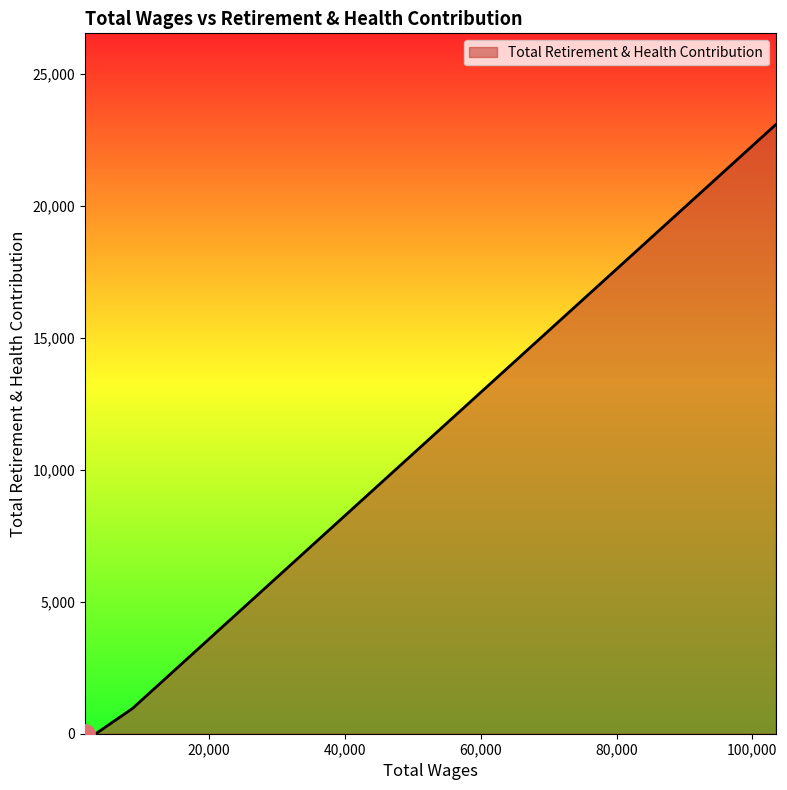

What is the difference between the maximum and second lowest values?

23083